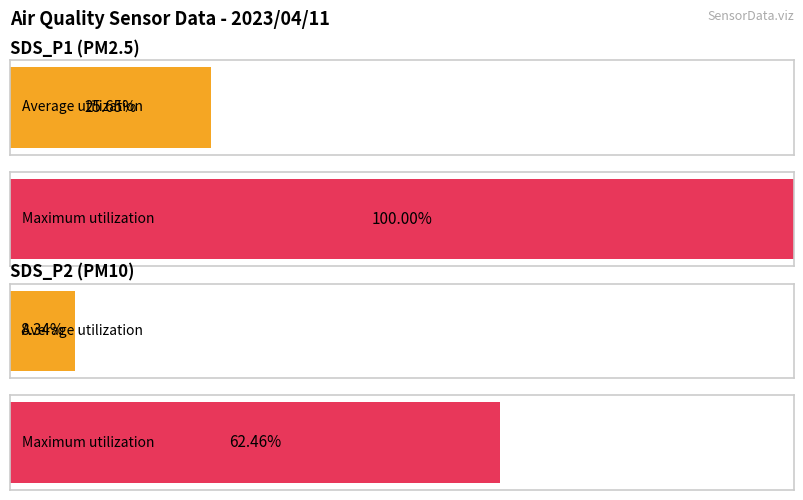

Does the chart contain any negative values?

No